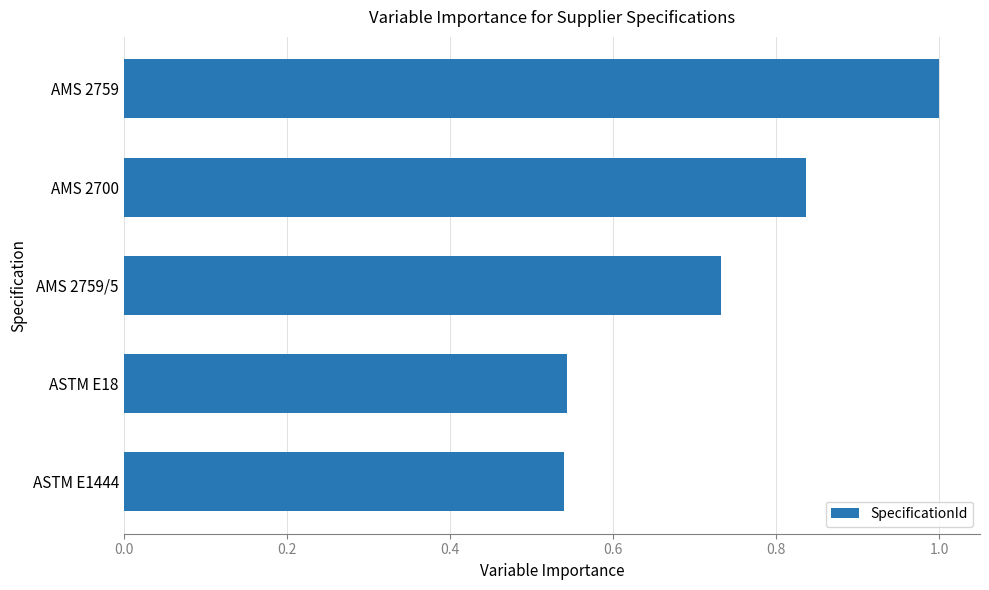

Which has a higher value, AMS 2700 or AMS 2759/5?

AMS 2700